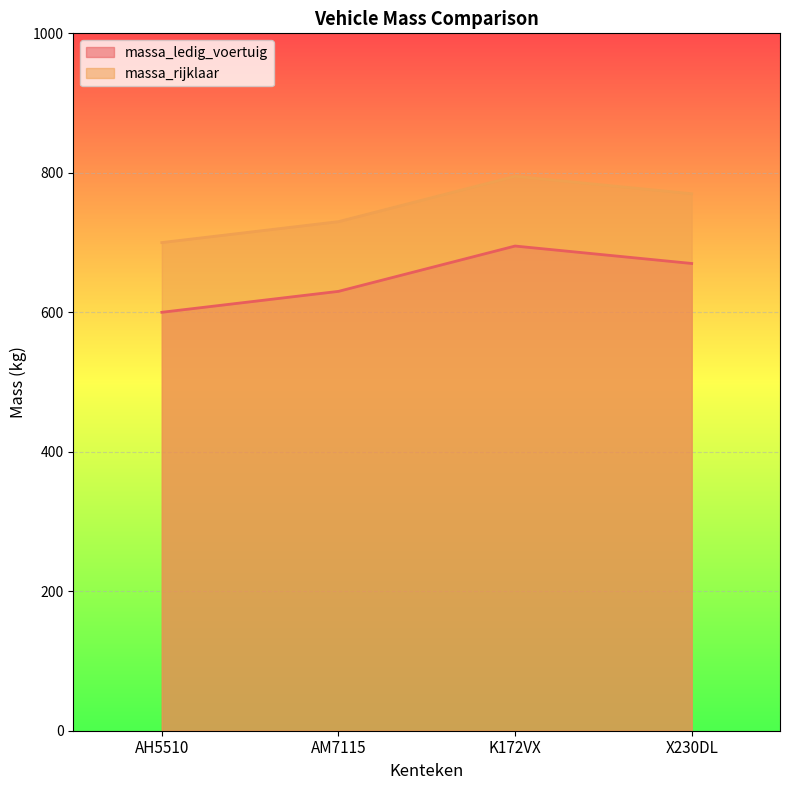

Which series changed the most between AH5510 and K172VX?

massa_ledig_voertuig